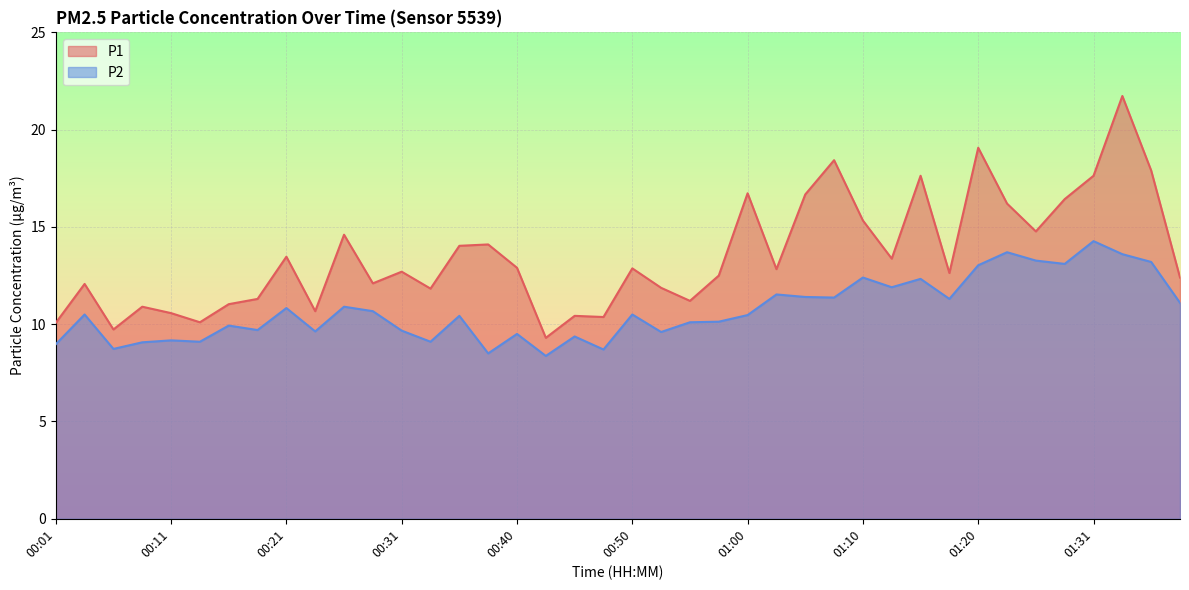

What is the smallest value displayed?

8.4